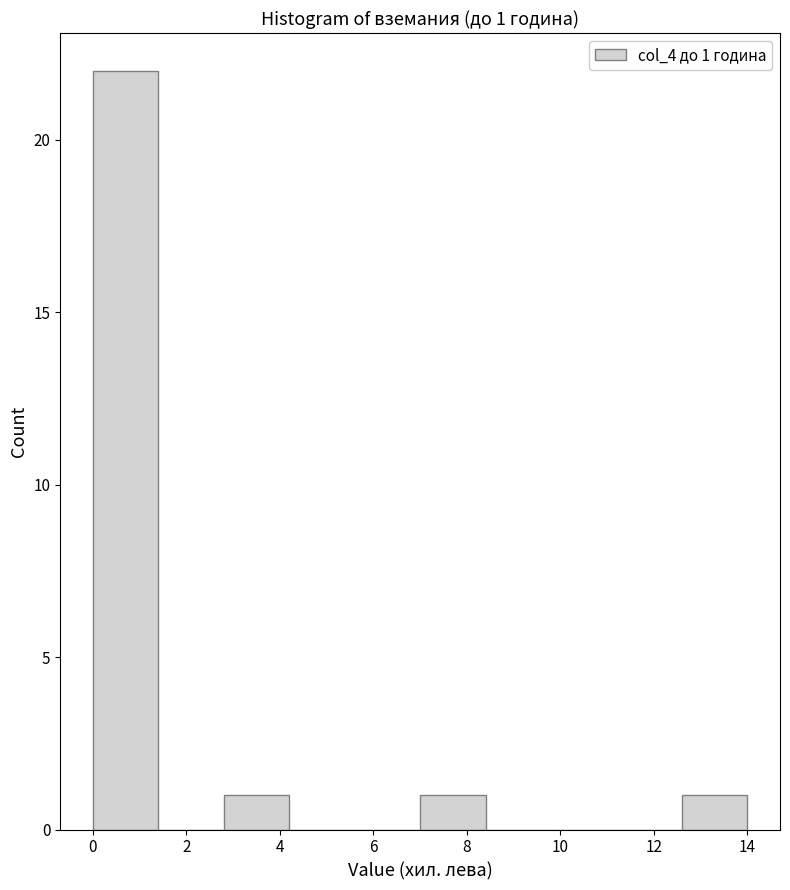

Which range on the x-axis has the tallest bar?

0.0 to 1.4